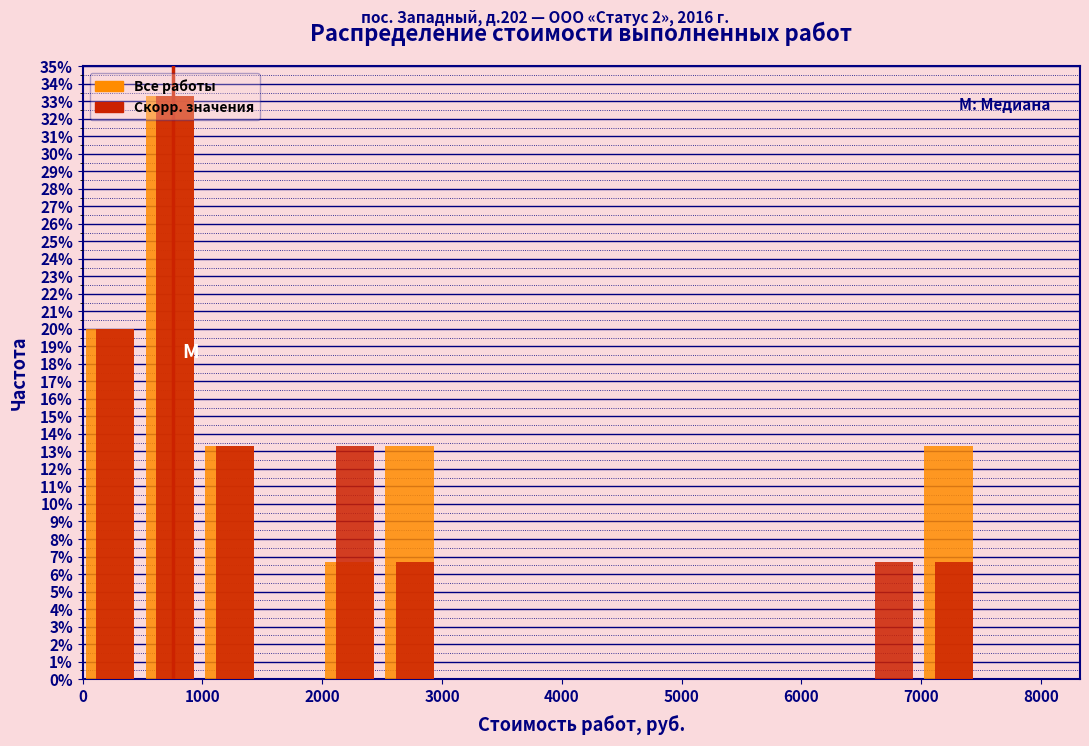

In the Все работы series, which range on the x-axis has the tallest bar?

500 to 1000